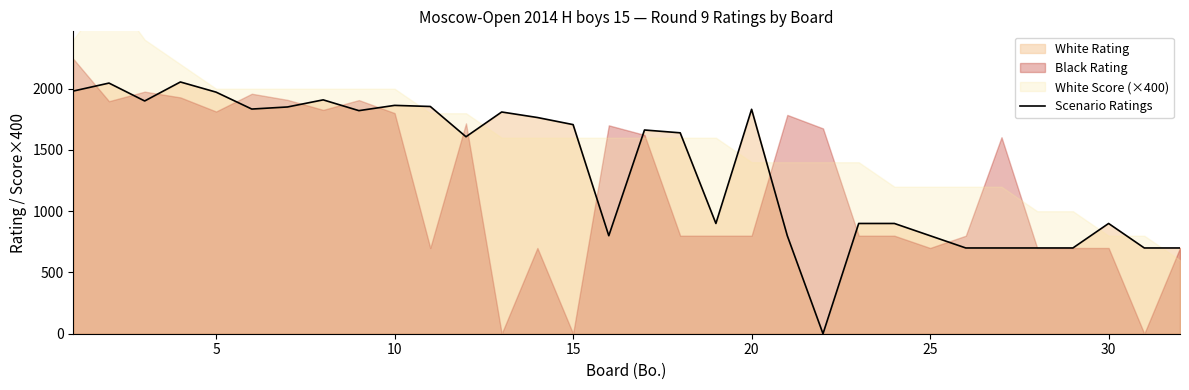

Does the chart have visible grid lines?

No